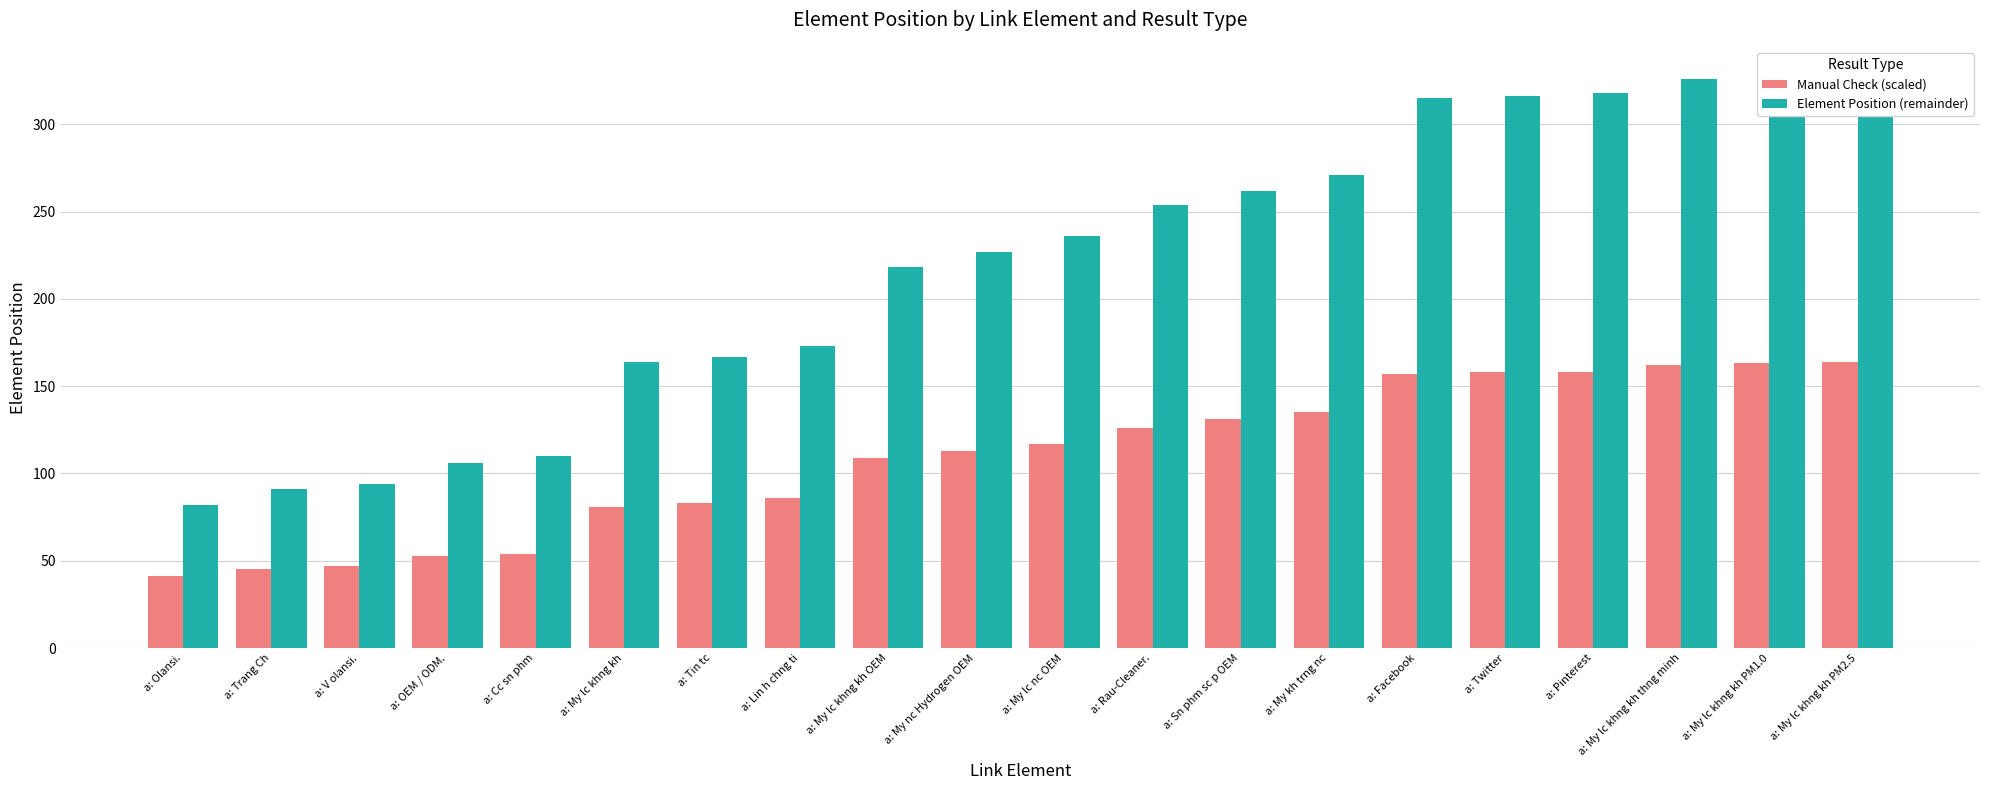

Is it true that Manual Check (scaled) equals 57 at a: Rau-Cleaner.?

False